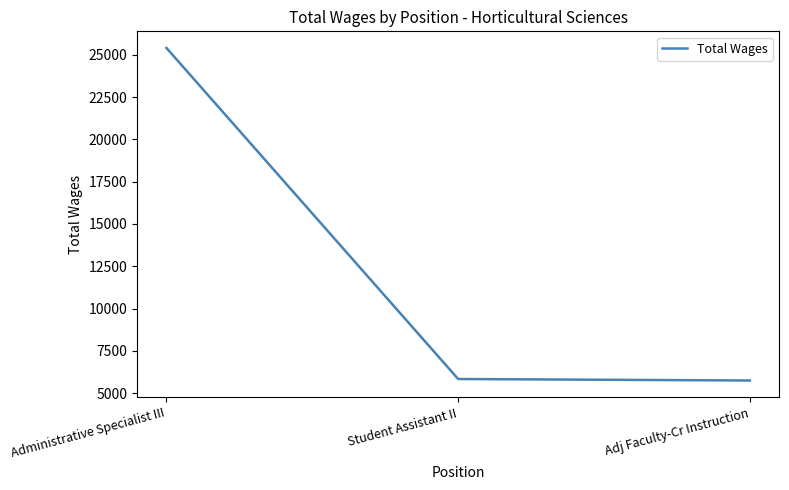

What is the maximum value shown in the chart?

25406